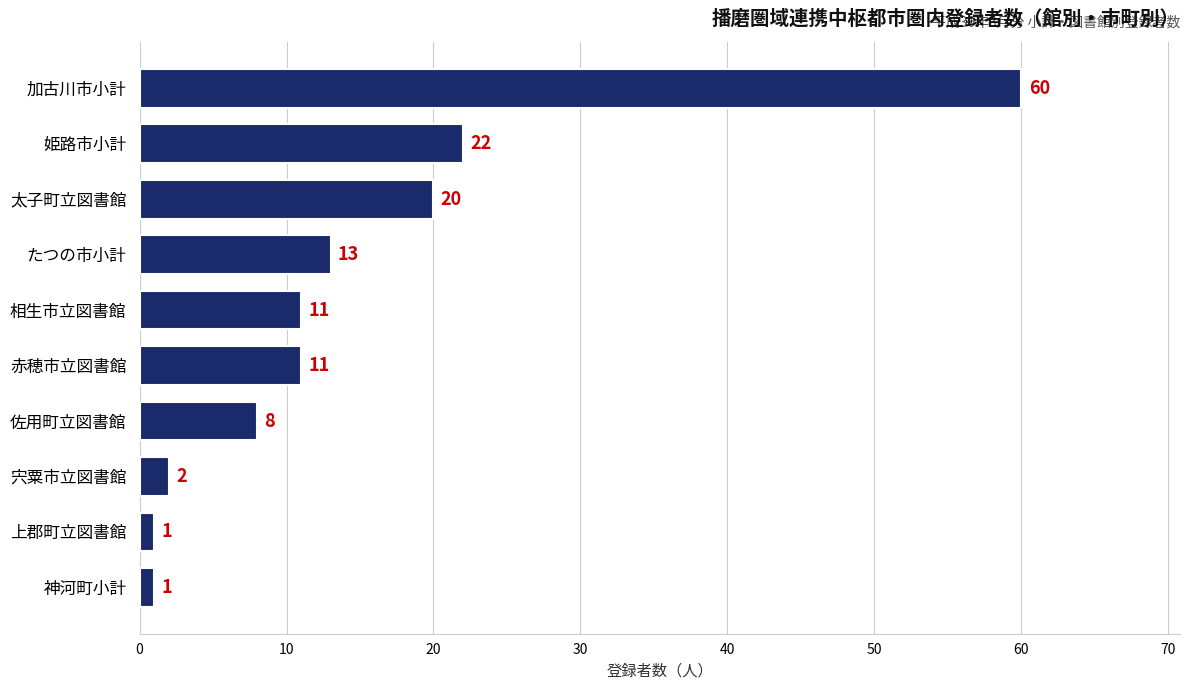

What is the difference between the maximum and minimum values?

59